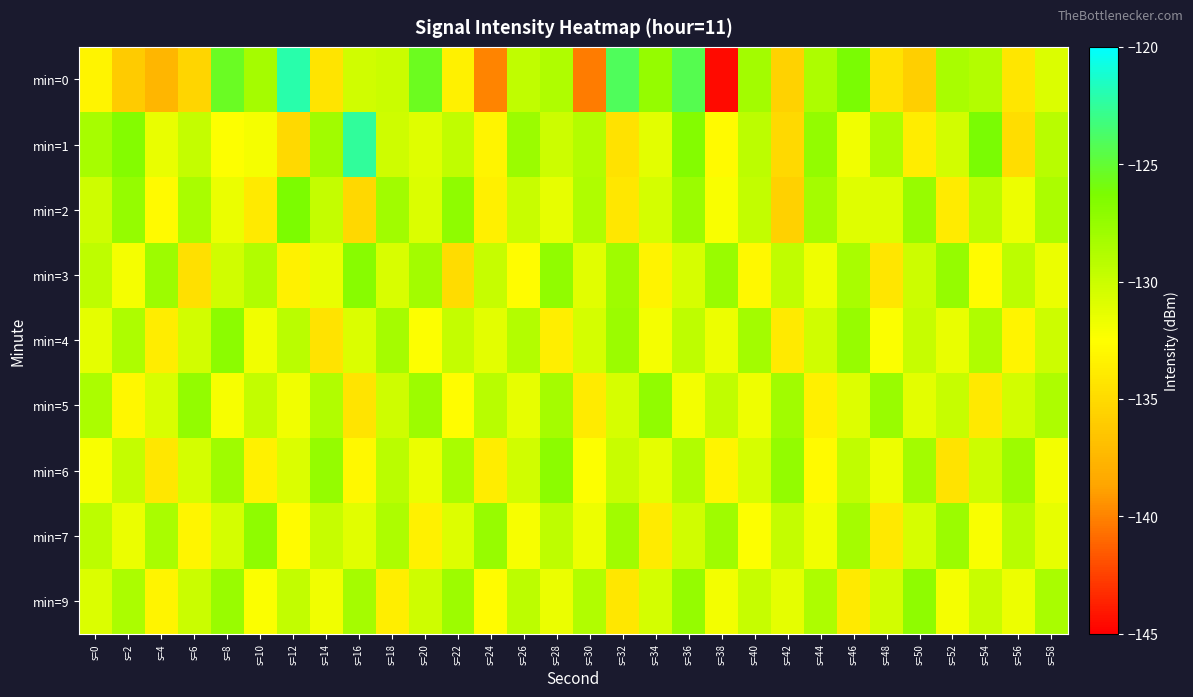

Between s=12 and s=26, which is larger?

s=12